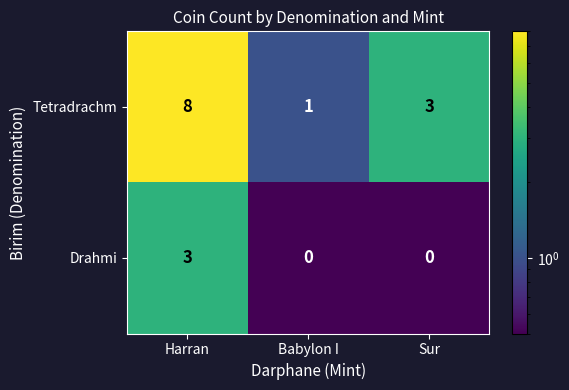

What is the maximum value shown in the chart?

8